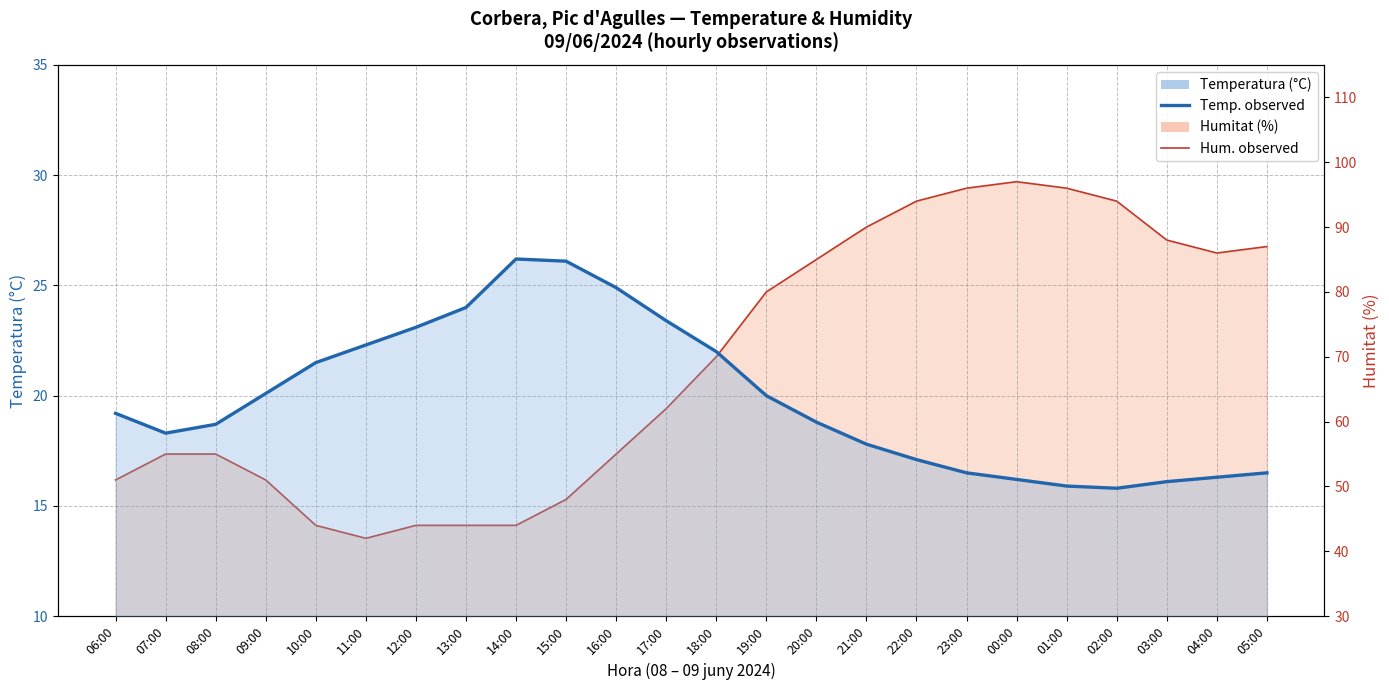

Reading left to right, list all the values displayed in this chart.

Temperatura (°C): 19.2	18.3	18.7	20.1	21.5	22.3	23.1	24.0	26.2	26.1	24.9	23.4	22.0	20.0	18.8	17.8	17.1	16.5	16.2	15.9	15.8	16.1	16.3	16.5
Humitat (%): 51.0	55.0	55.0	51.0	44.0	42.0	44.0	44.0	44.0	48.0	55.0	62.0	70.0	80.0	85.0	90.0	94.0	96.0	97.0	96.0	94.0	88.0	86.0	87.0